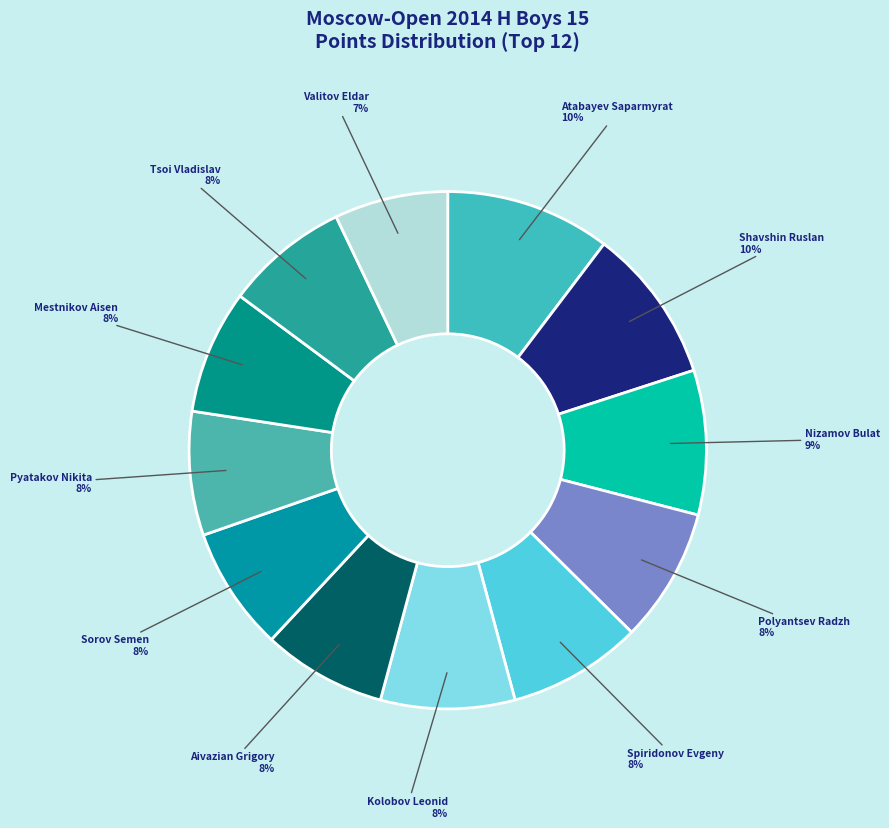

Does Valitov Eldar account for over 50% of the chart?

No